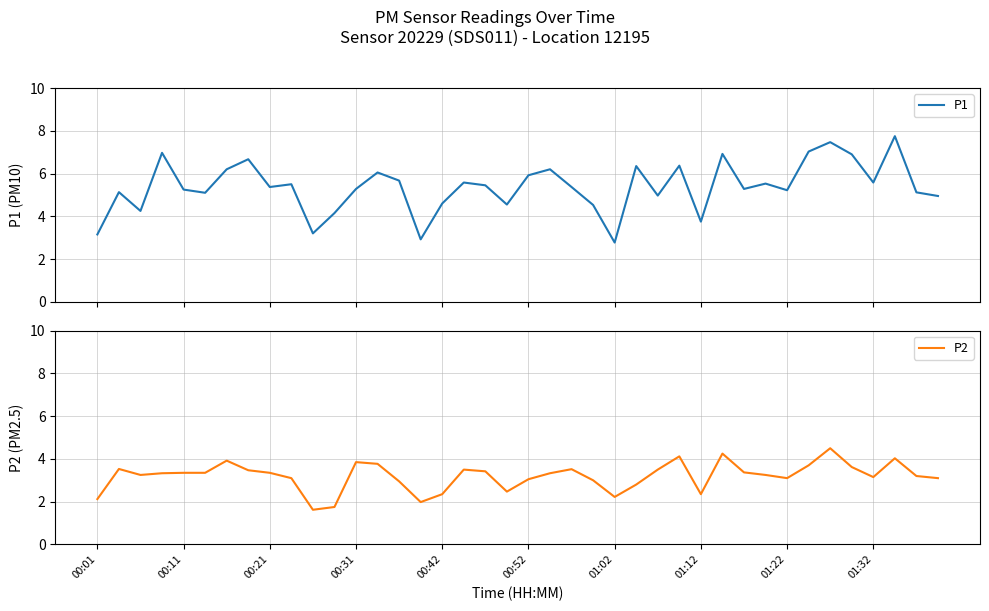

True or false: P2 has more than 2 points higher than both neighbors.

True